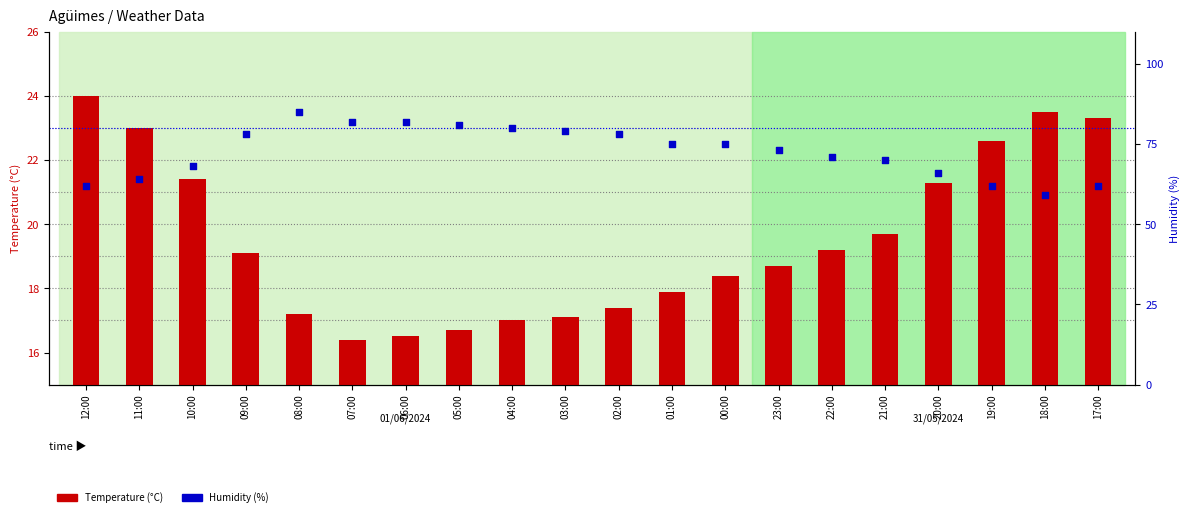

At which category is the sum across all series the highest?

08:00